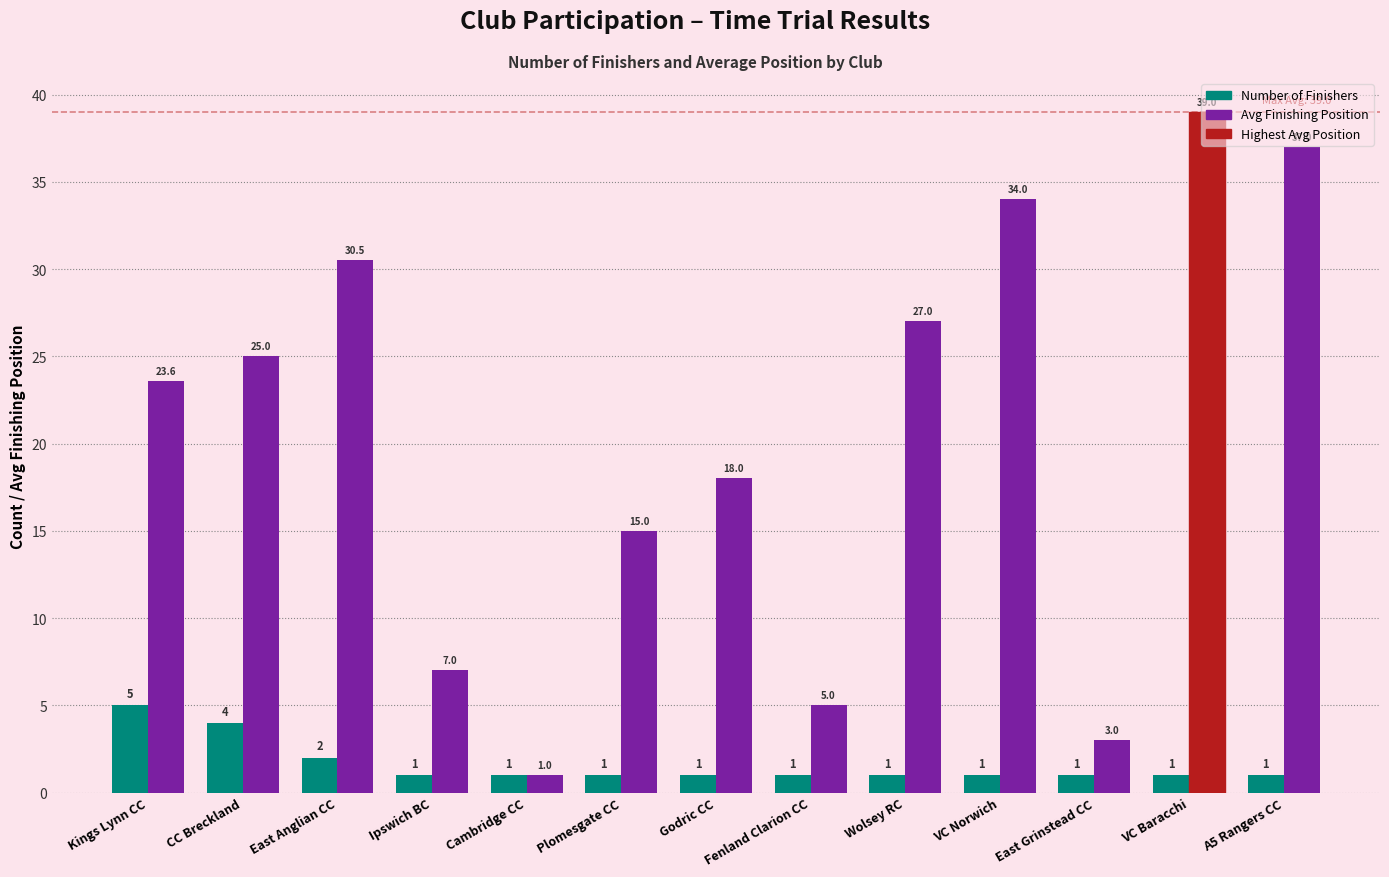

Are the bars grouped side by side (vs. stacked)?

Yes